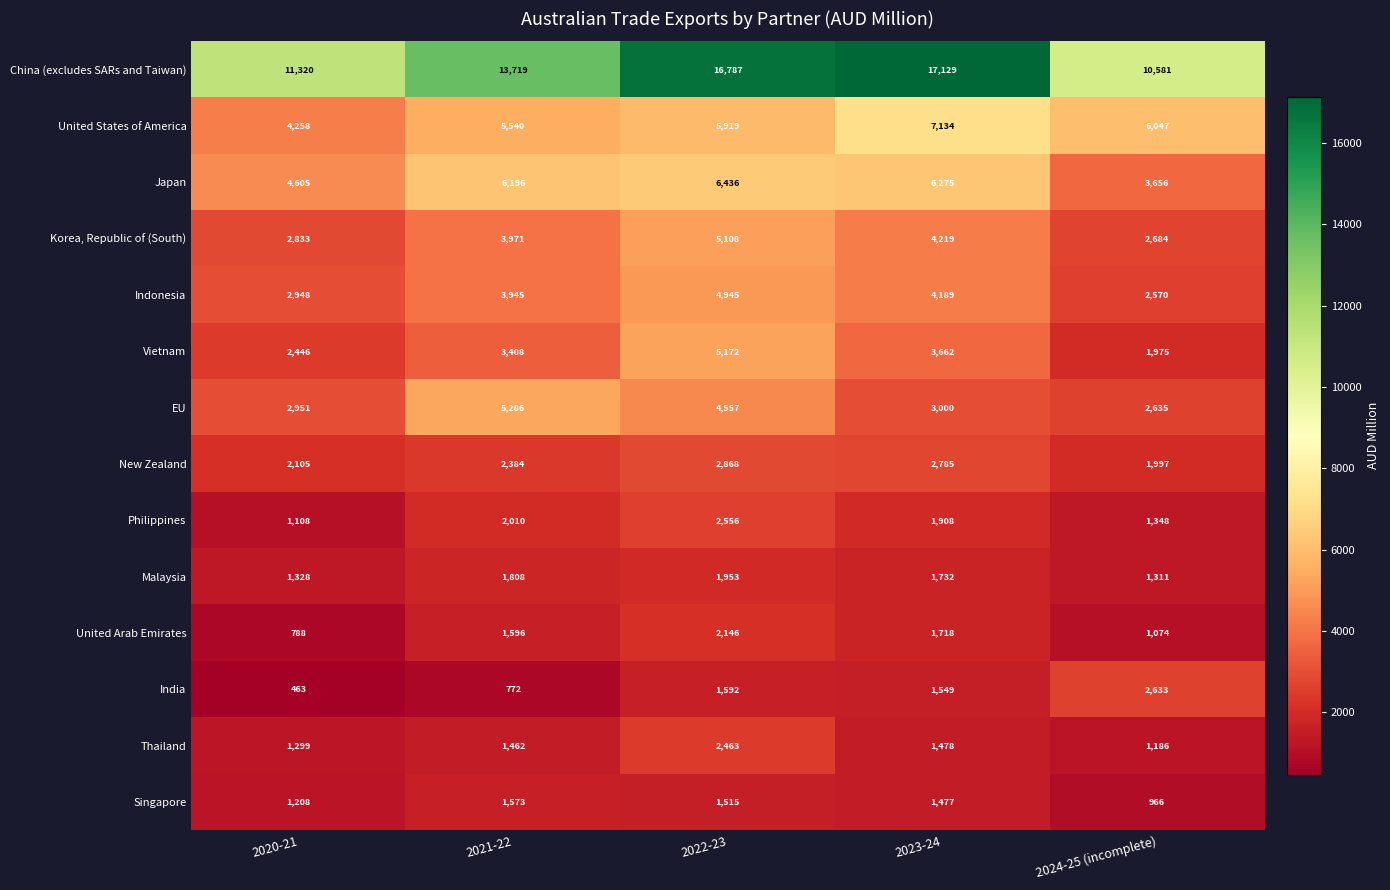

At how many categories does at least one series exceed 8502?

5